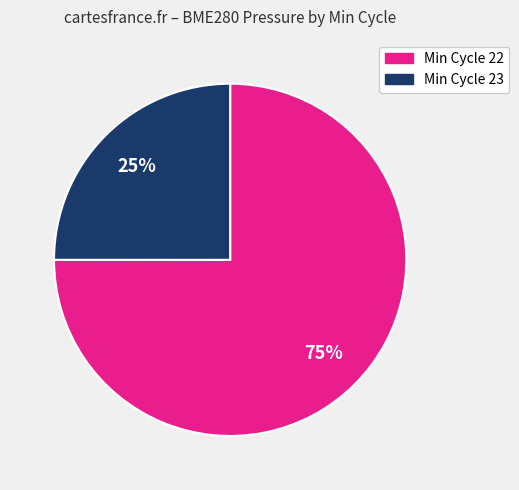

Is there any slice that represents more than half of the pie?

Yes